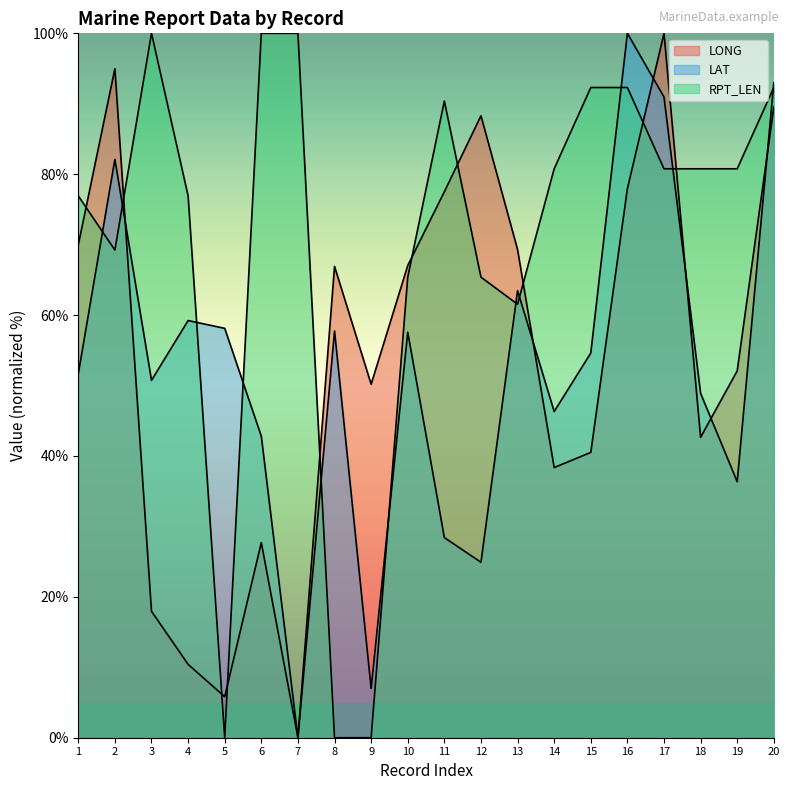

At how many categories does at least one series exceed 27?

20